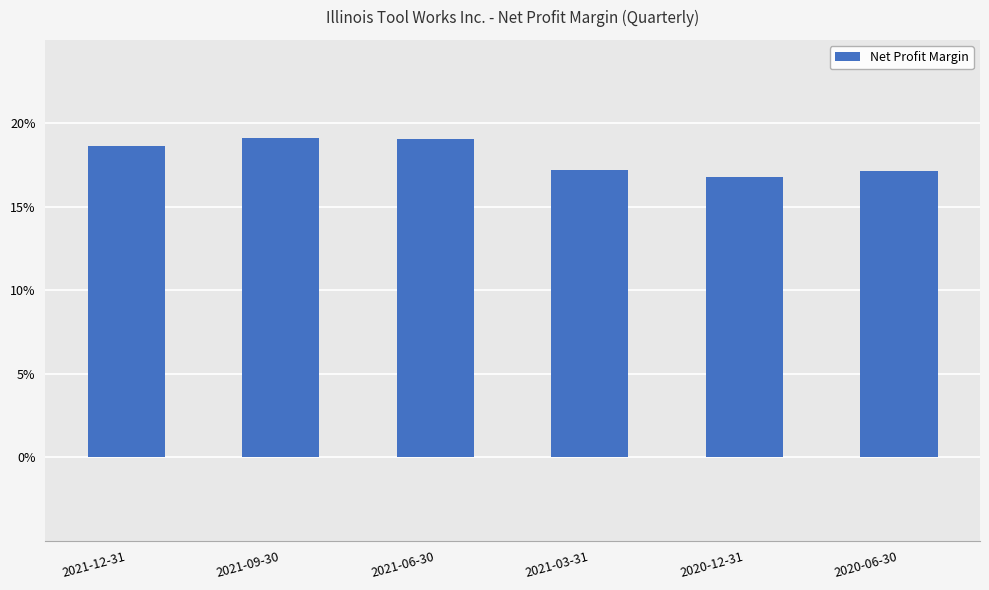

List the labels in order of value, largest first.

2021-09-30, 2021-06-30, 2021-12-31, 2021-03-31, 2020-06-30, 2020-12-31